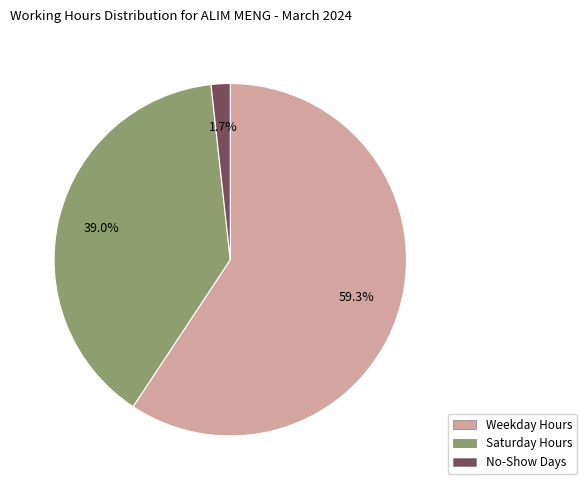

Does any single category account for the majority?

Yes